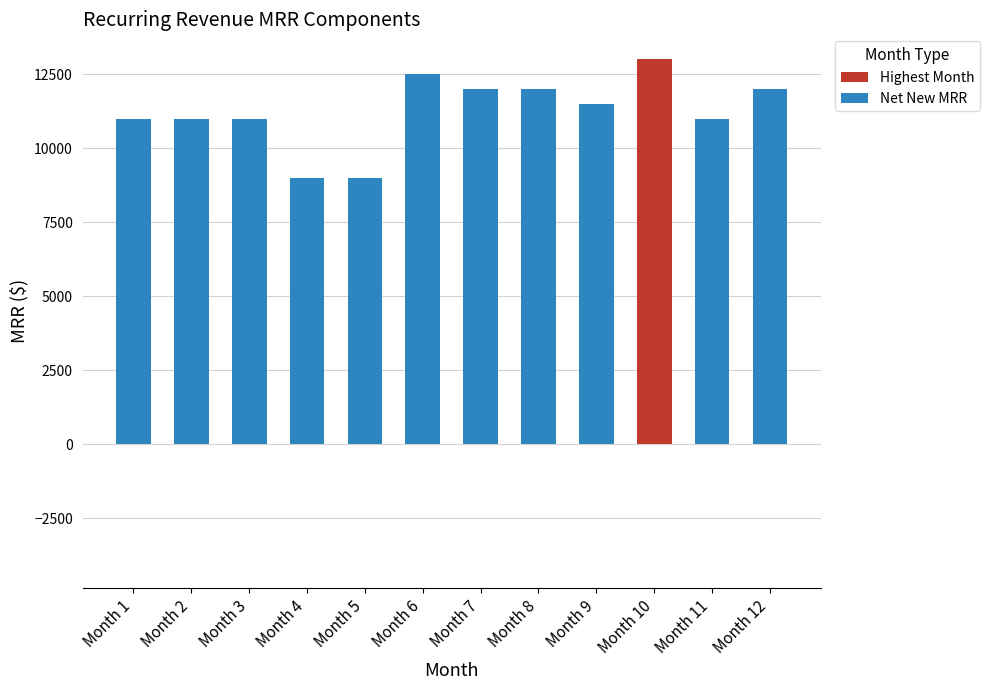

How many categories are shown in the chart?

12